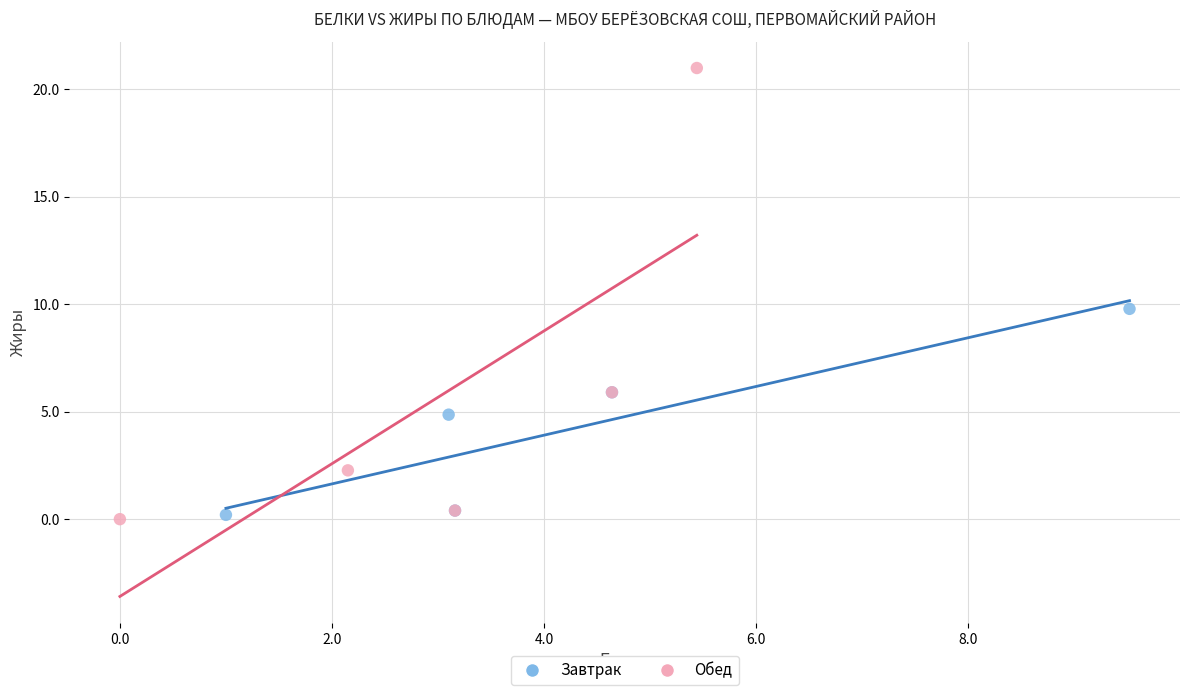

Which series has the widest spread of Y values?

Обед